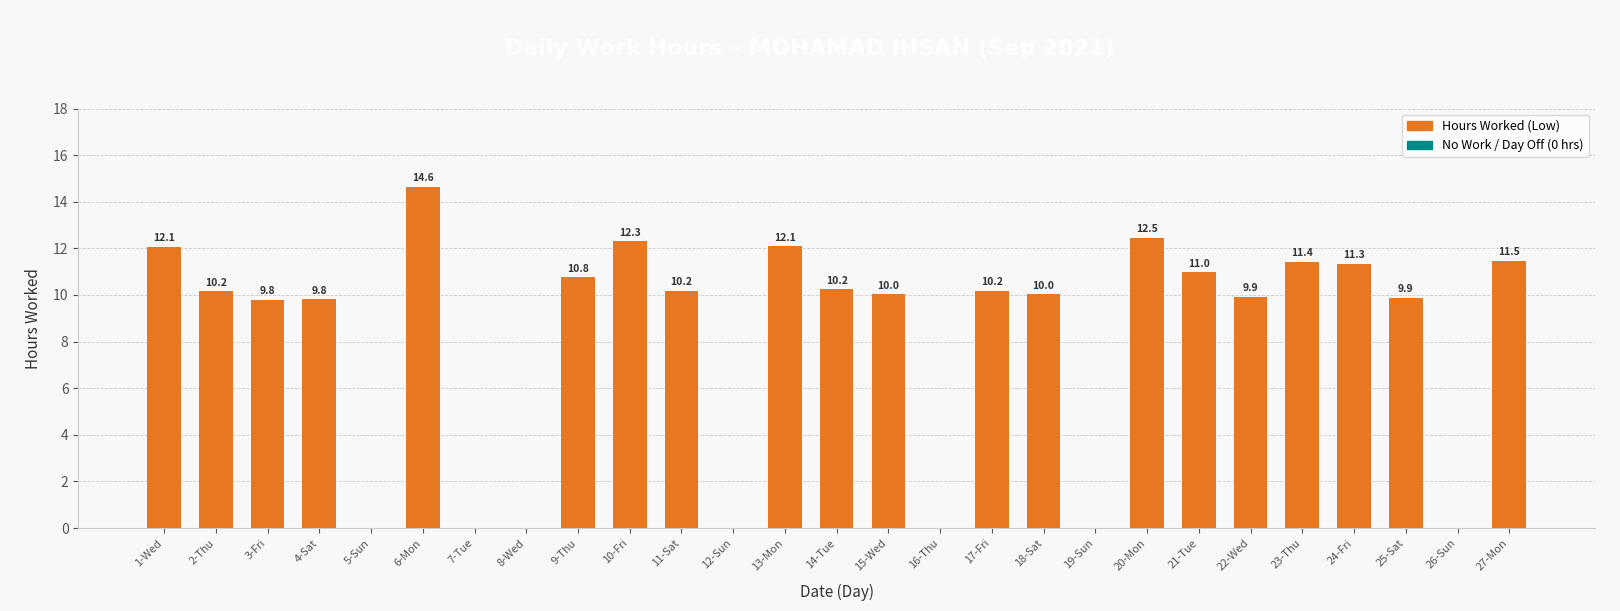

Is it true that the value at 7-Tue is -7.1?

False